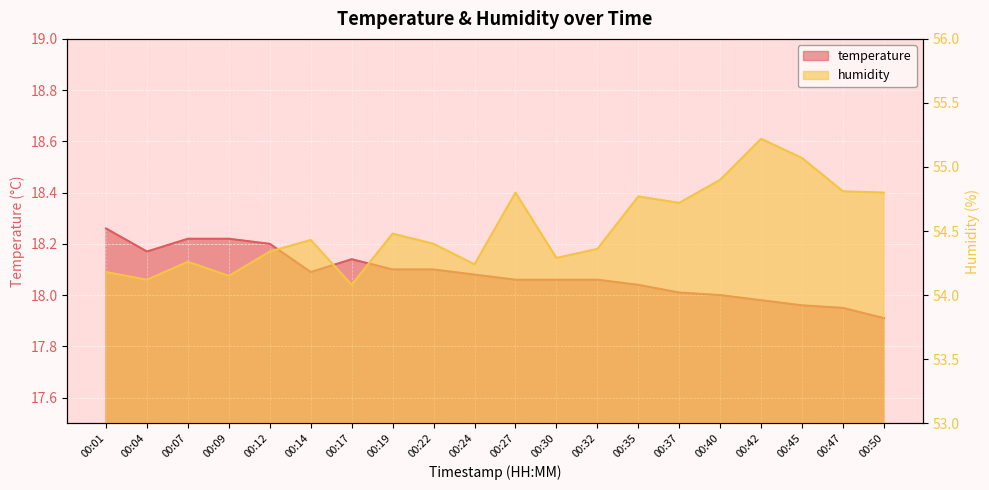

The value of humidity at 00:47 is 17.5. True or false?

False